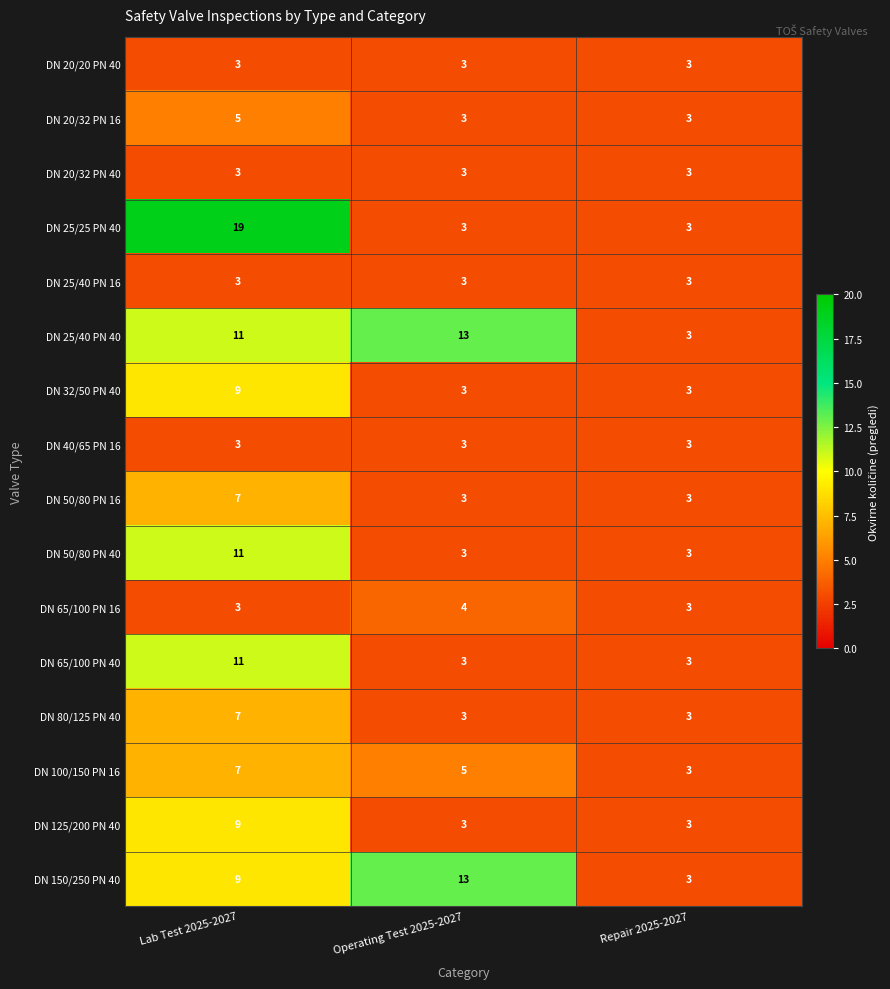

What is the maximum value shown in the chart?

19